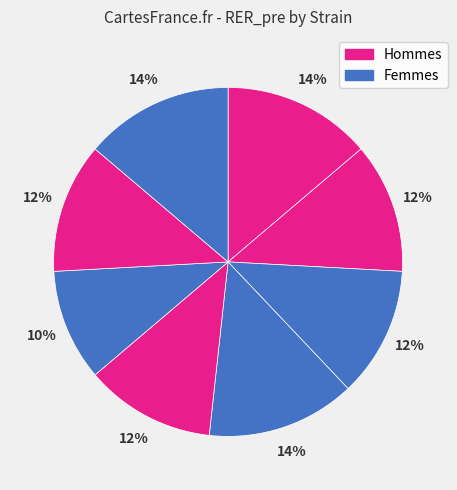

How many segments does this pie chart have?

8